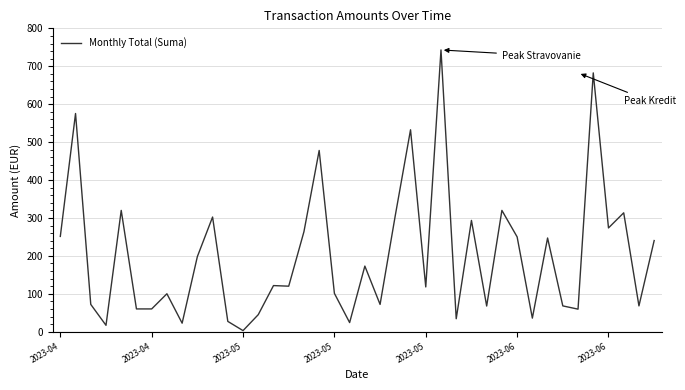

Count the number of categories in the chart.

40